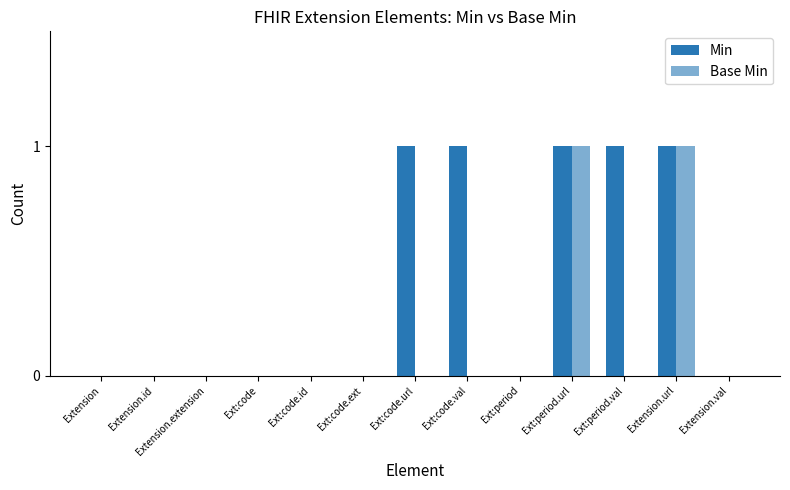

Which series has the largest range (max minus min)?

Min